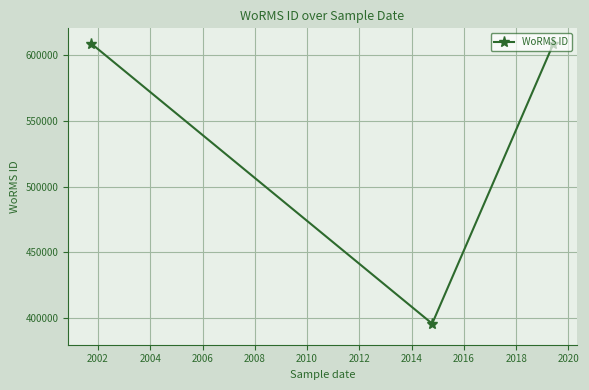

How many lines are shown in the chart?

1